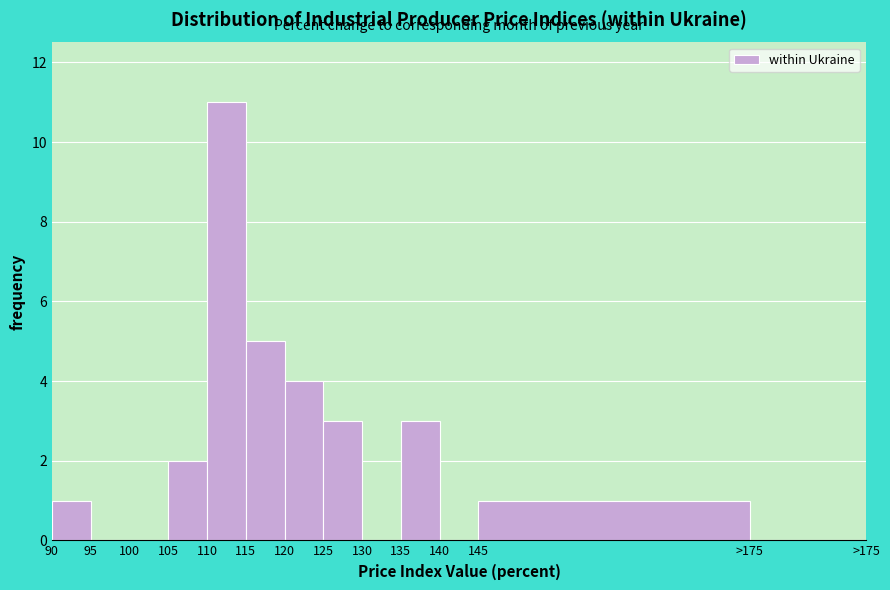

Reading left to right, list all the values displayed in this chart.

90=1	95=0	100=0	105=2	110=11	115=5	120=4	125=3	130=0	135=3	140=0	145=1	>175=0